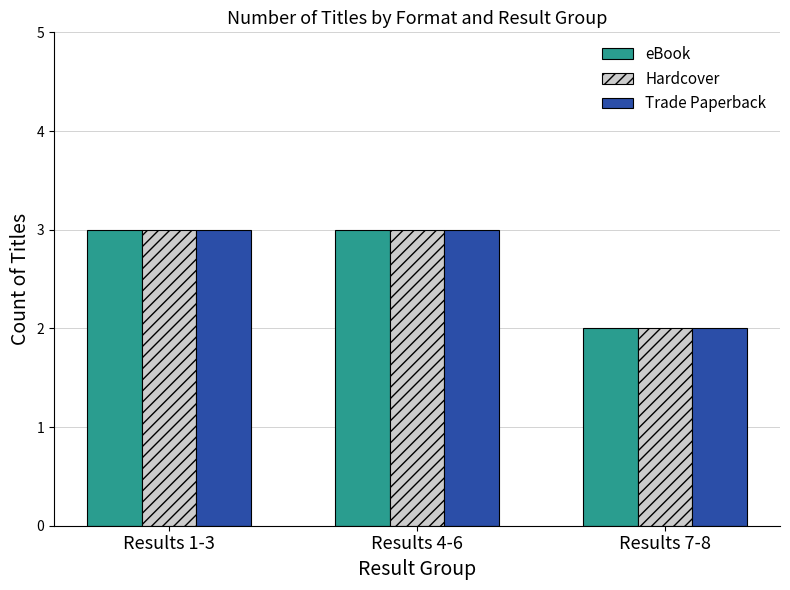

Is the value of Trade Paperback at Results 7-8 greater than the value of Hardcover at Results 4-6?

No